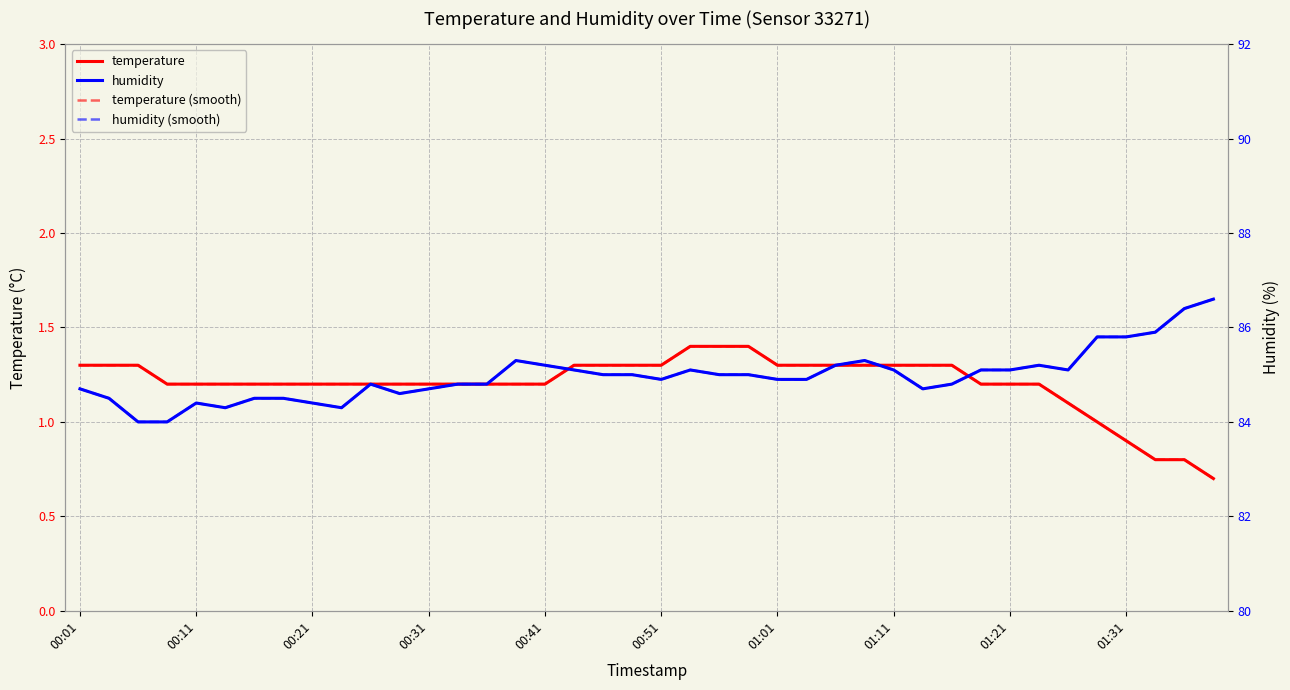

At 10, list the series in order from smallest to largest.

temperature, temperature (smooth), humidity, humidity (smooth)